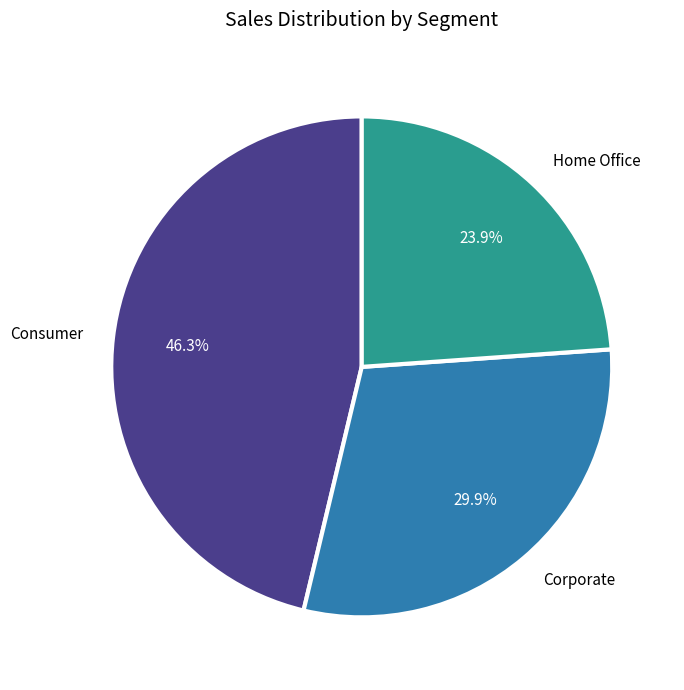

What is the largest slice in the pie chart?

Consumer